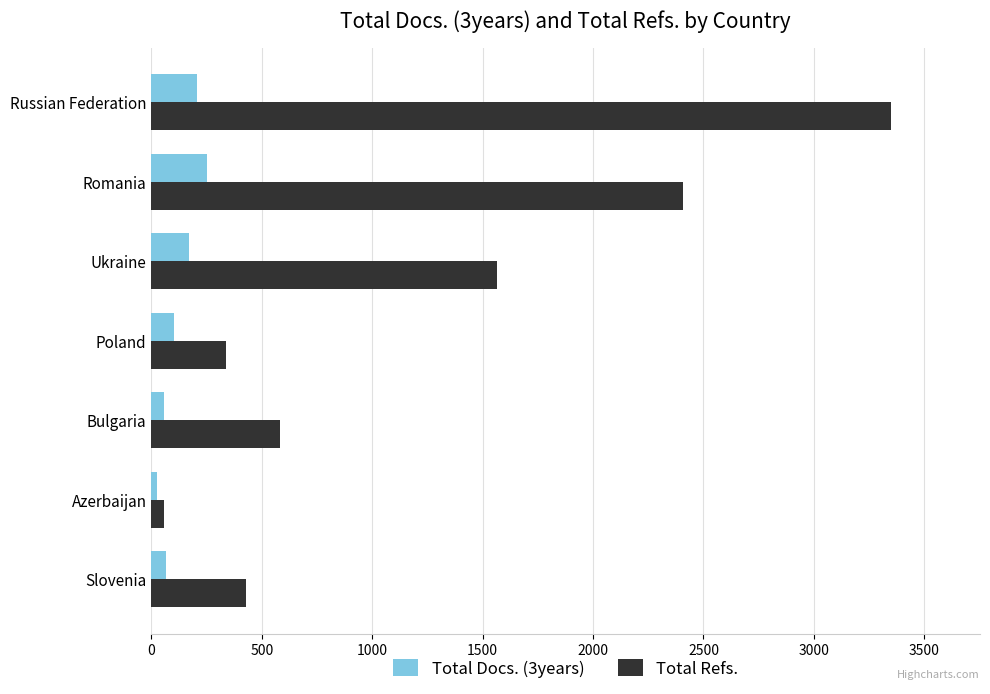

How many data points in Total Docs. (3years) are less than 102?

3